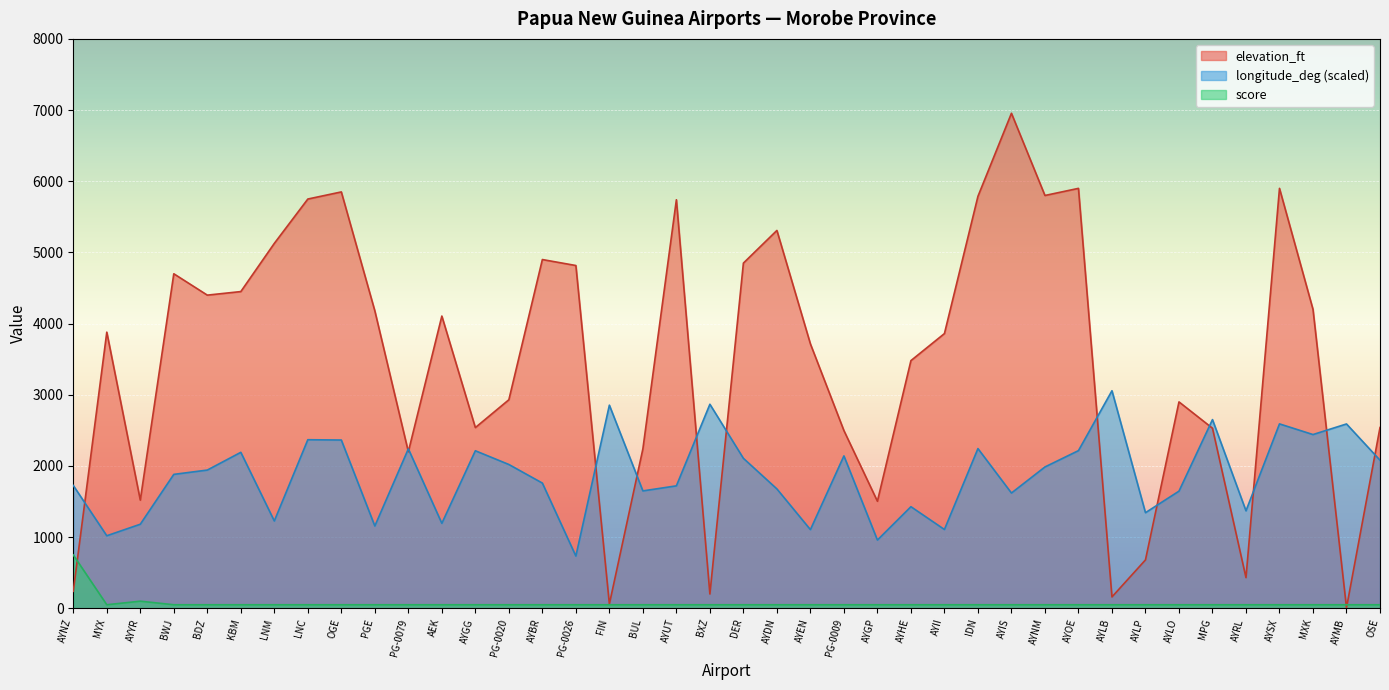

What is the spread (max minus min) of values at AEK?

4056.0